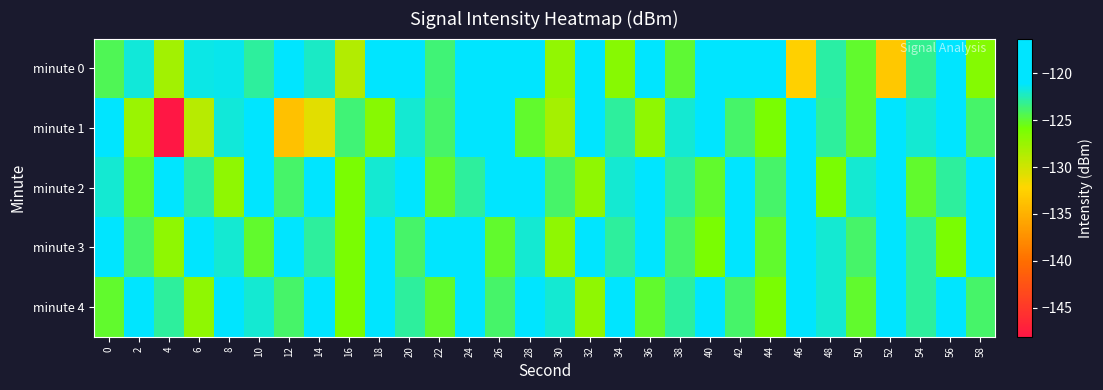

Which series has the widest spread of values?

minute 1